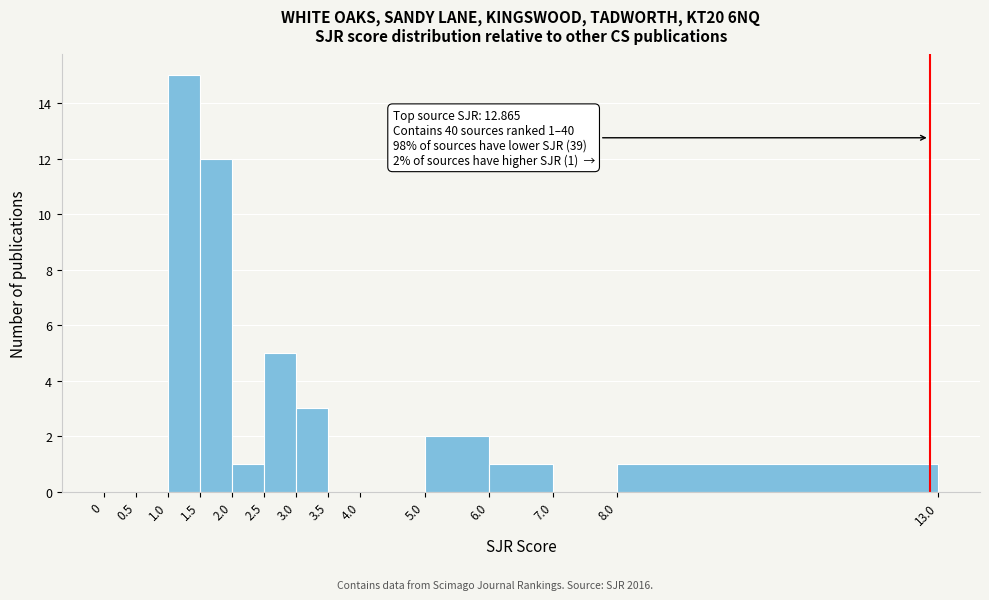

Over which range of the x-axis is the bar tallest?

1.0 to 1.5